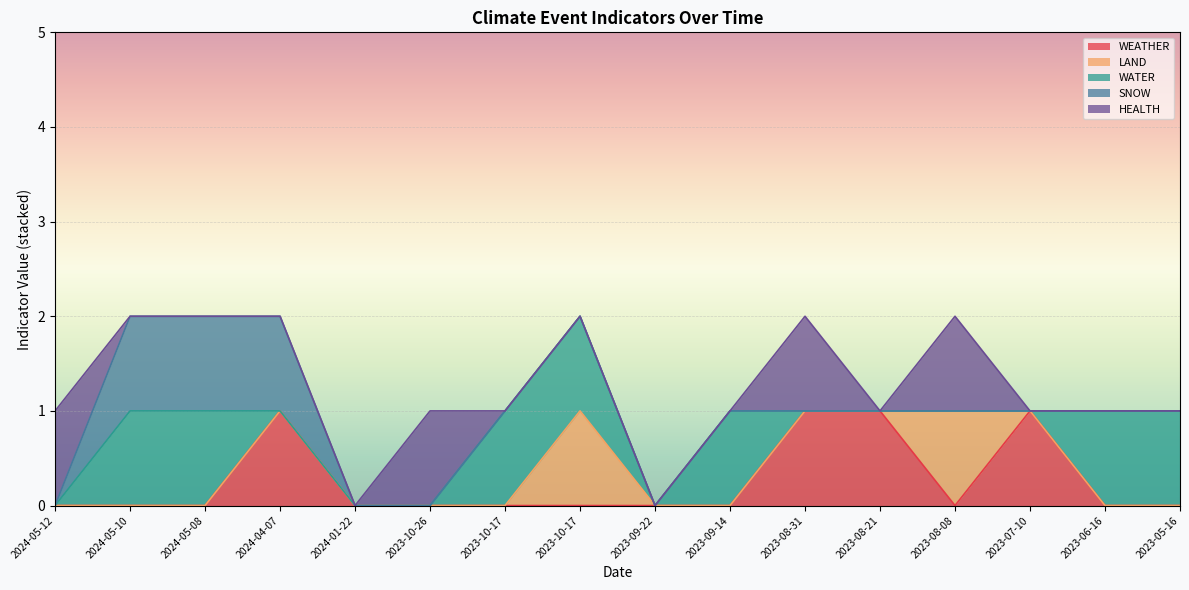

The value of SNOW at 2024-05-08 is 1. True or false?

False